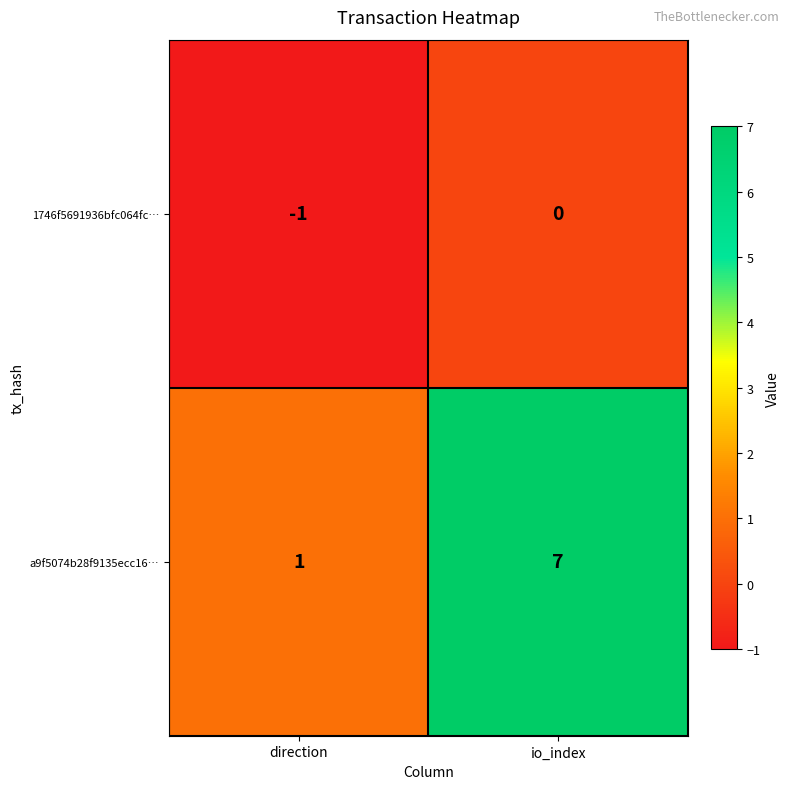

What is the sum of the a9f5074b28f9135ecc16… values at direction and io_index?

8